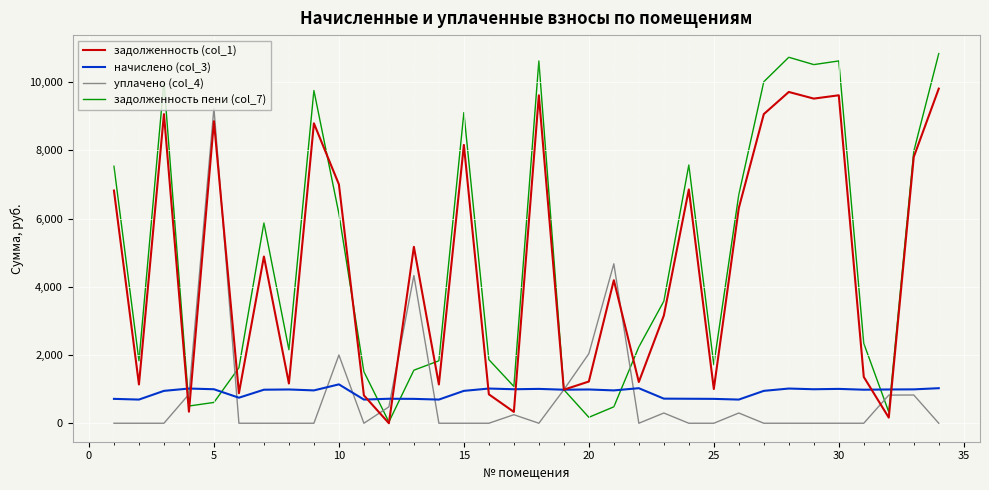

Which series has the widest spread of values?

задолженность пени (col_7)